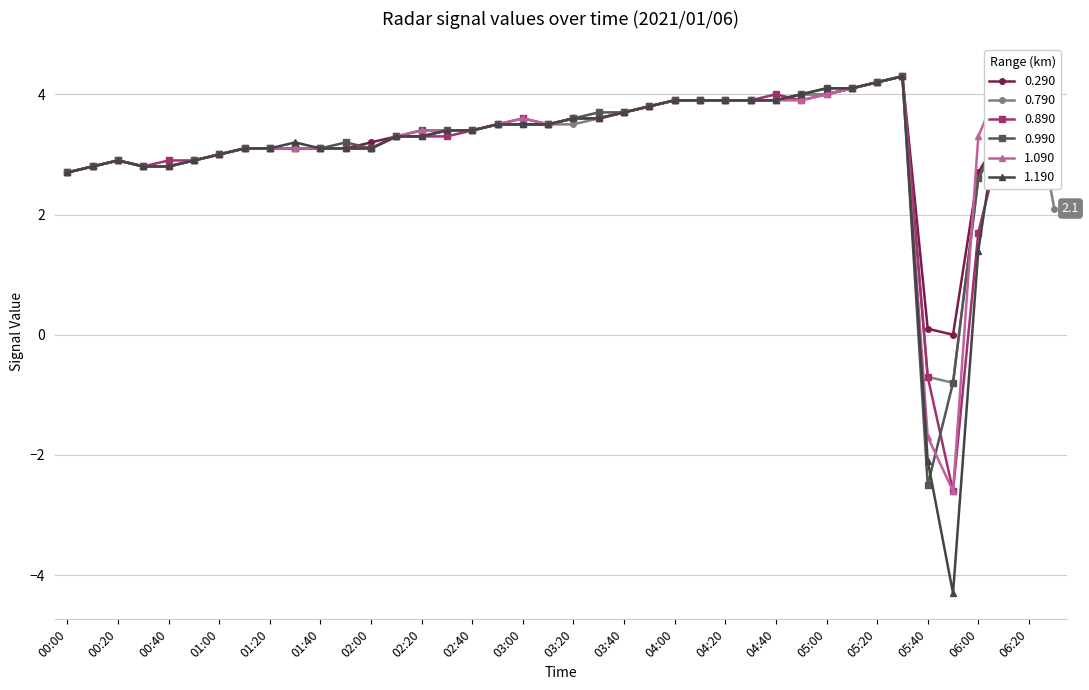

Is this an area chart (filled region under the line)?

No